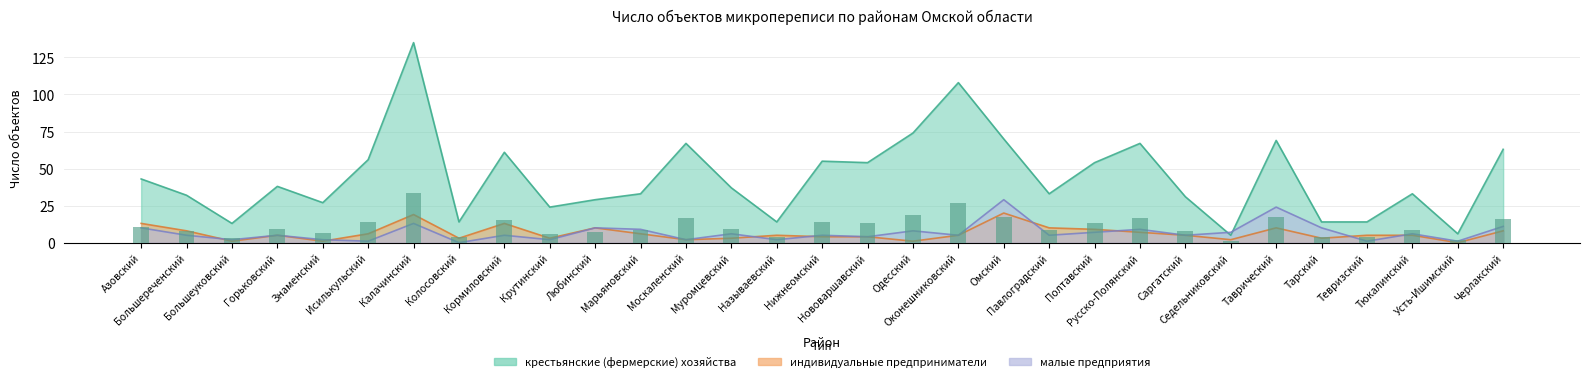

What is the maximum value for индивидуальные предприниматели?

20